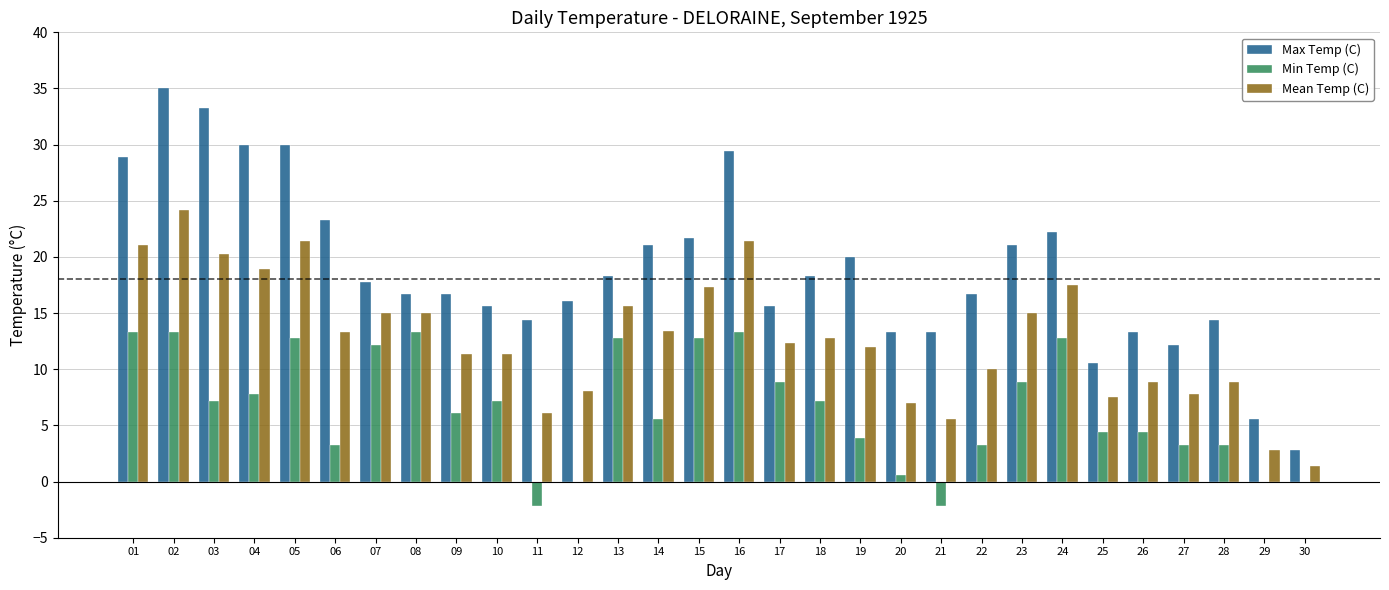

The Max Temp (C) series shows 5.5 at 23. True or false?

False